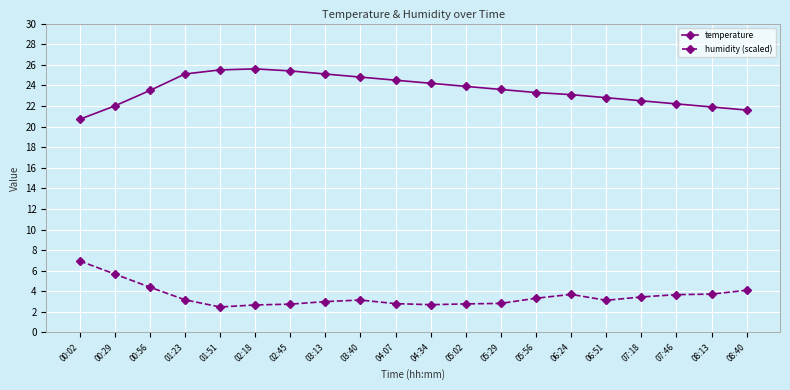

Does the chart display data point markers on the line(s)?

Yes